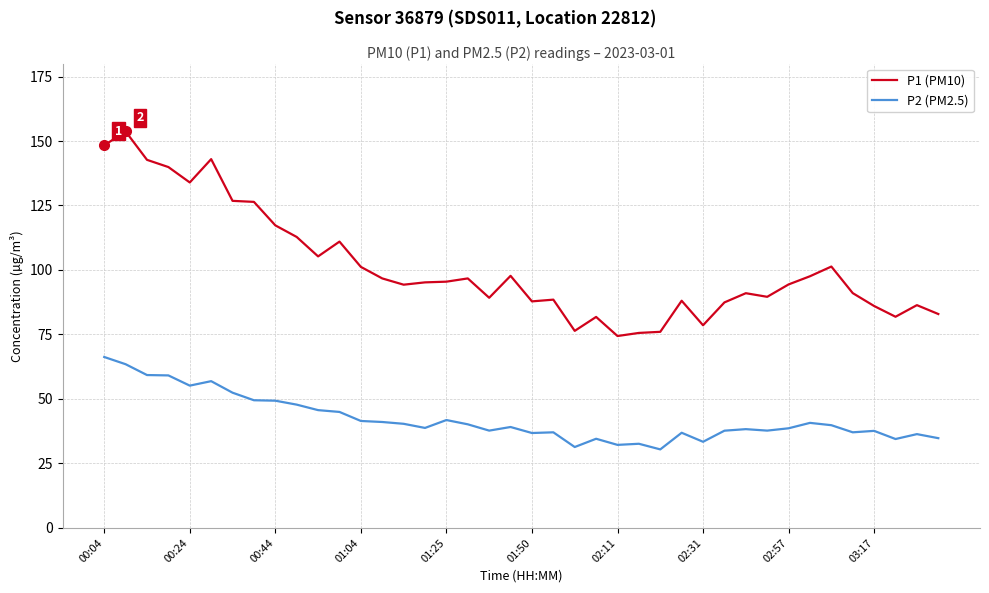

What is the maximum value shown in the chart?

153.7